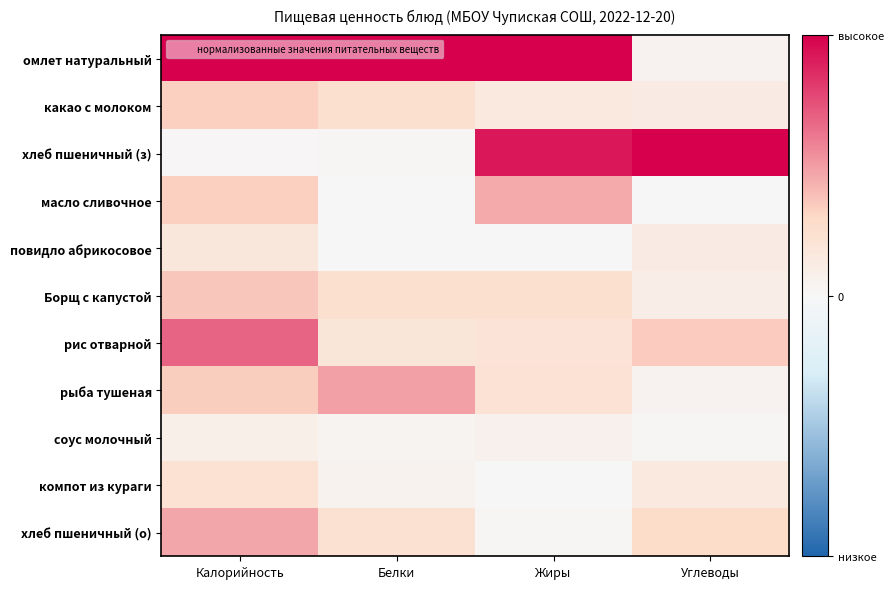

How many categories are shown in the chart?

4